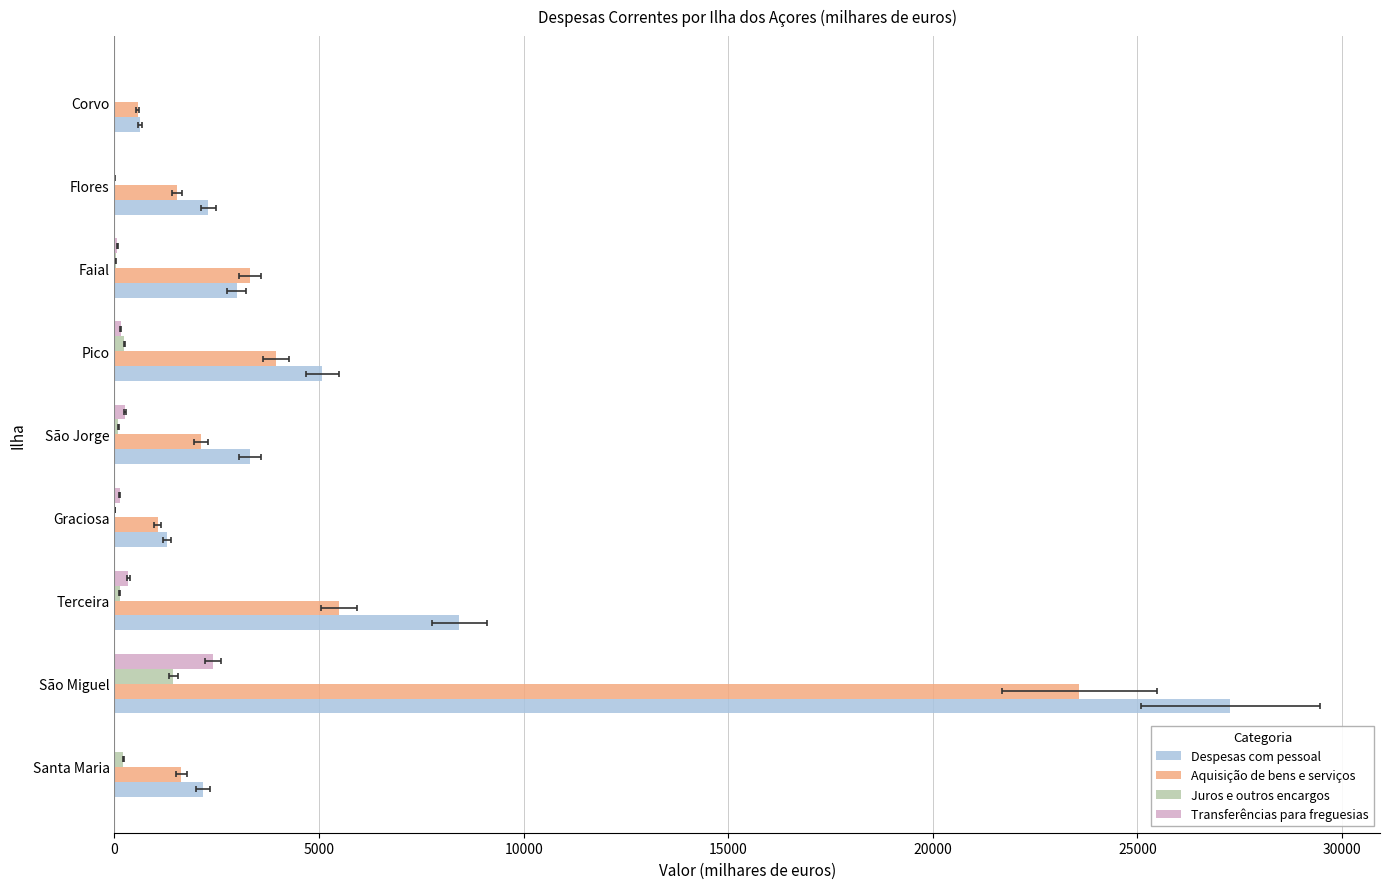

Reading left to right, transcribe all the data shown in this chart.

Despesas com pessoal: 2157	27273	8425	1282	3315	5085	2988	2293	617
Aquisição de bens e serviços: 1639	23580	5482	1055	2116	3948	3308	1532	567
Juros e outros encargos: 220	1437	135	22	95	242	27	2	1
Transferências para freguesias: 0	2403	342	134	265	160	72	0	0